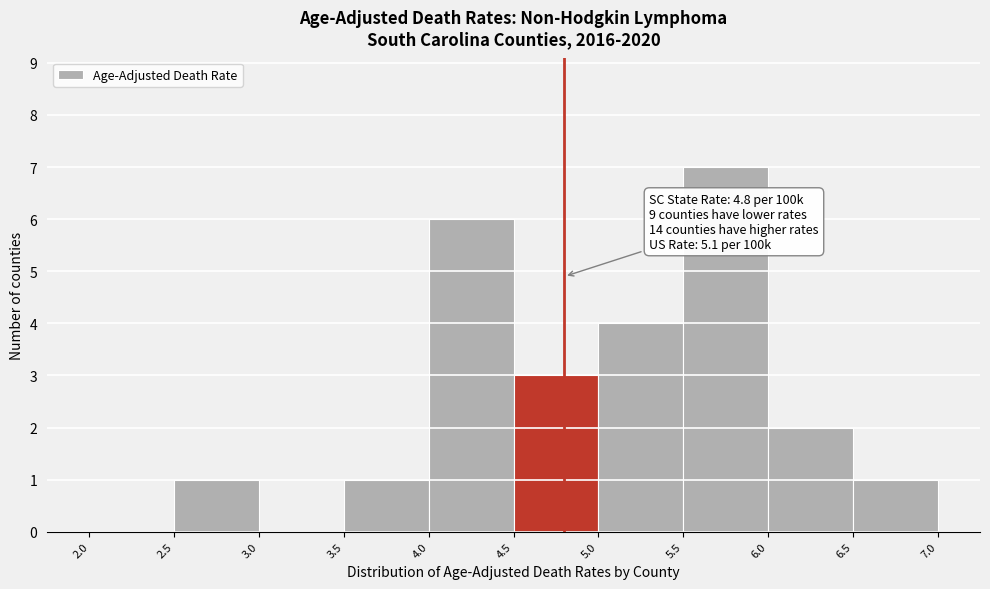

Over which range of the x-axis is the bar tallest?

5.5 to 6.0